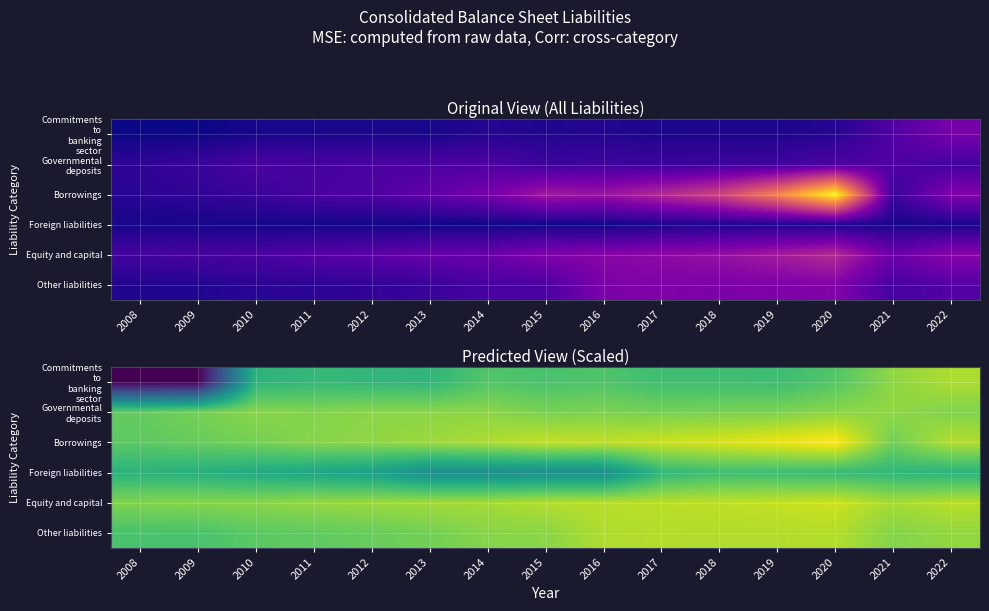

Rank the series at 2016 from lowest to highest value.

Foreign liabilities, Commitments to banking sector, Governmental deposits, Other liabilities, Equity and capital, Borrowings